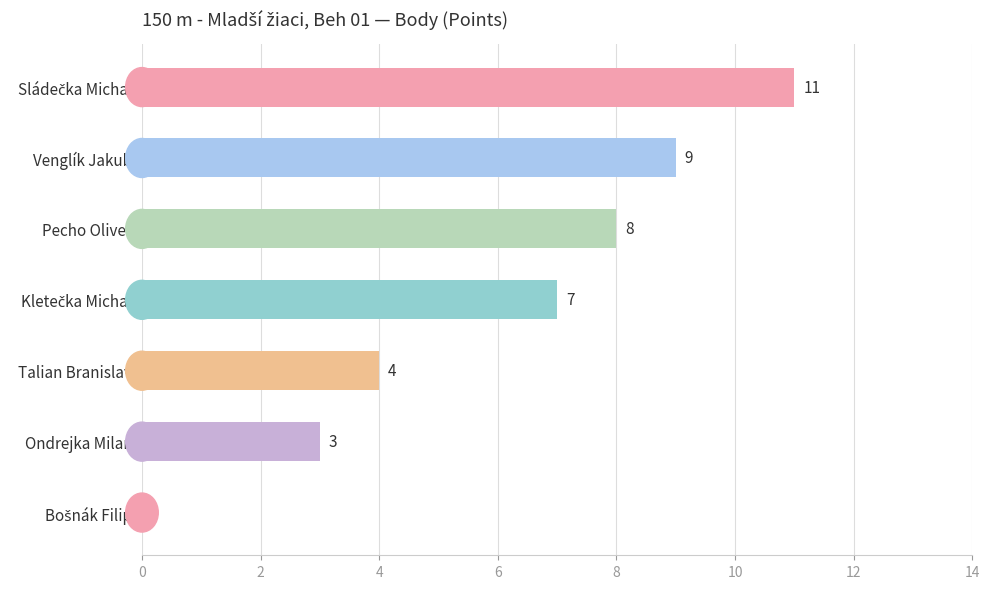

Between Talian Branislav and Venglík Jakub, which is larger?

Venglík Jakub